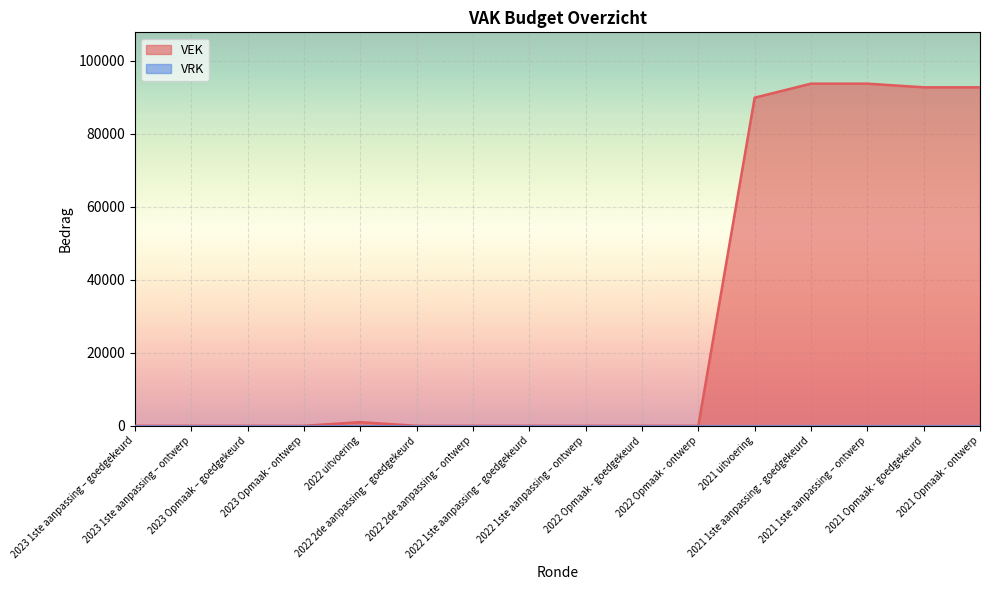

Read the value at 2021 1ste aanpassing - goedgekeurd.

93786